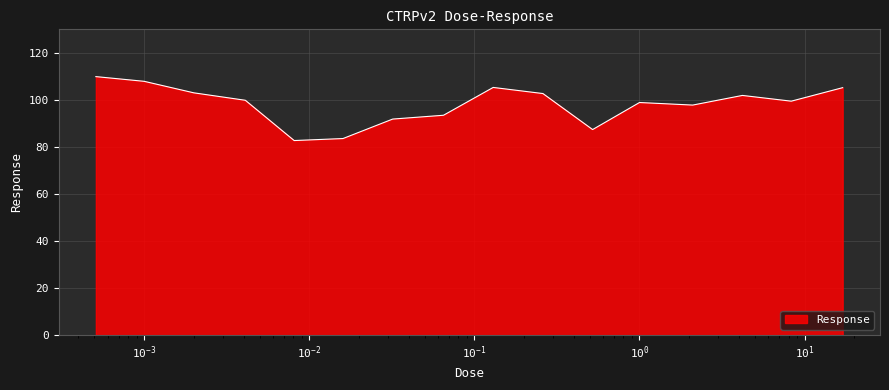

What is the difference between the maximum and minimum values?

27.2